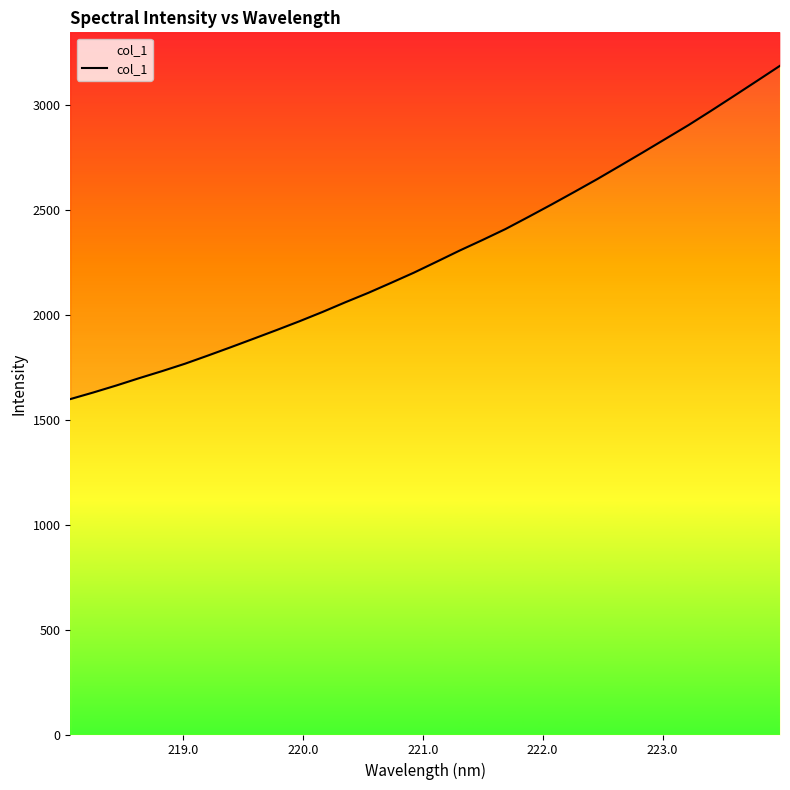

True or false: there are more than 2 points higher than both neighbors.

False